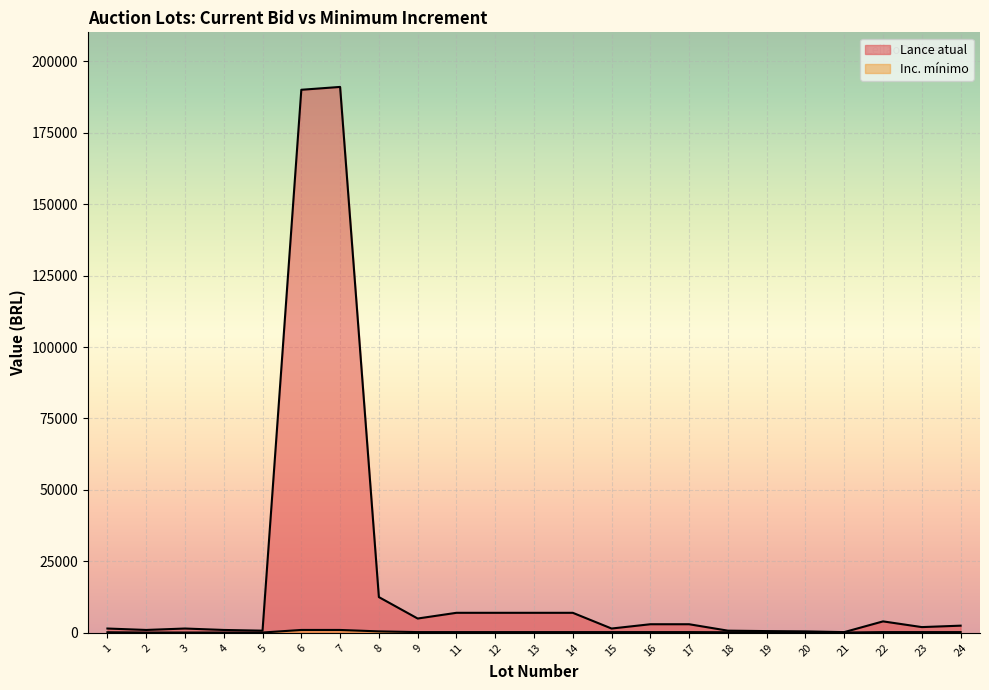

At which category is the sum across all series the highest?

7